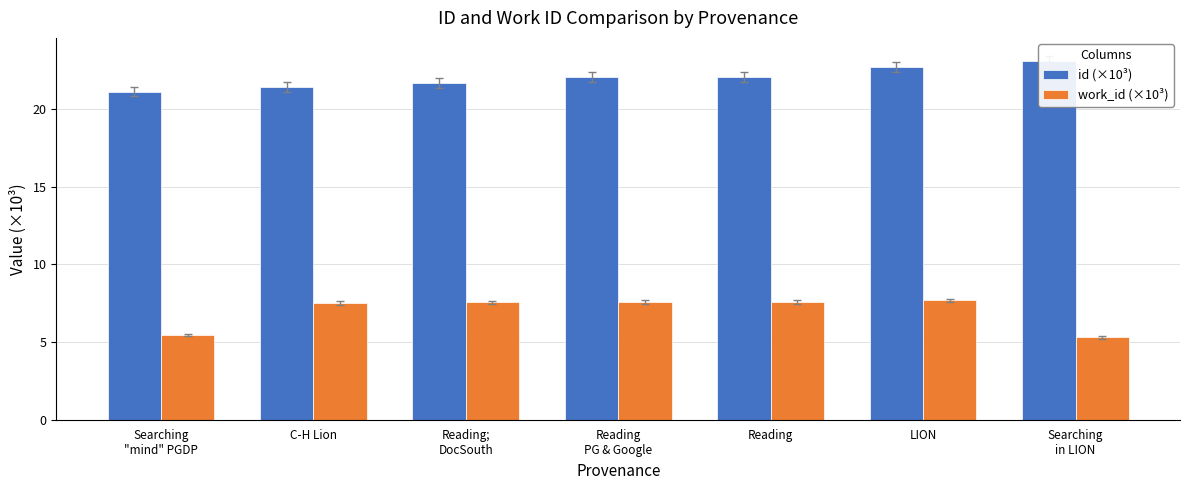

Which series has the largest total across all categories?

id (×10³)